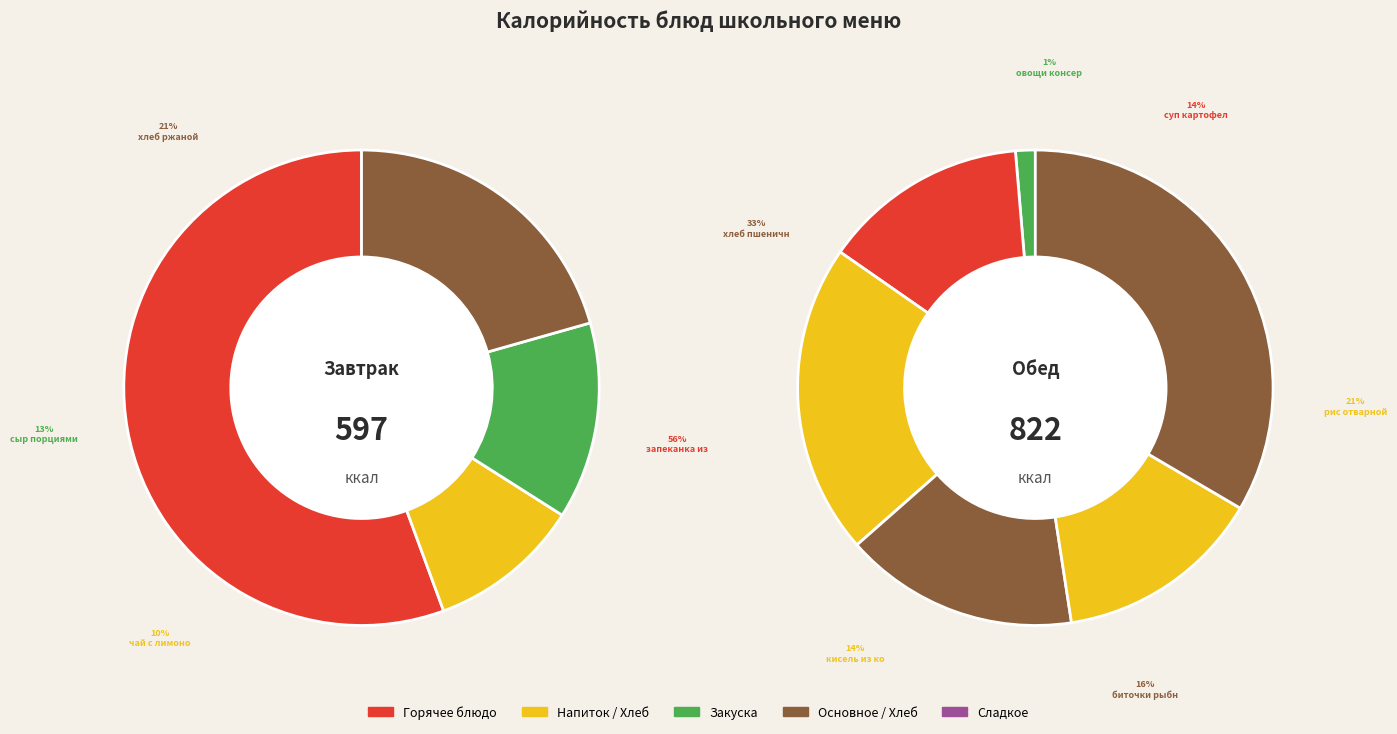

Does any single category account for the majority?

No